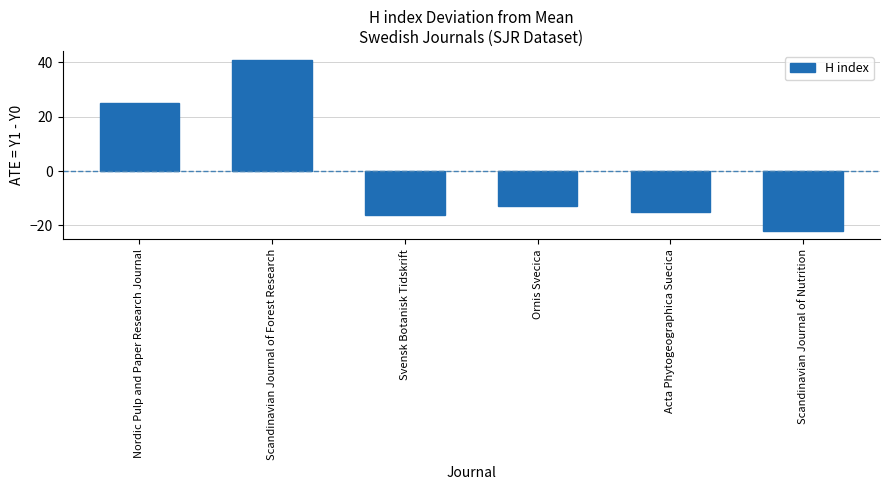

How many values are below zero?

4